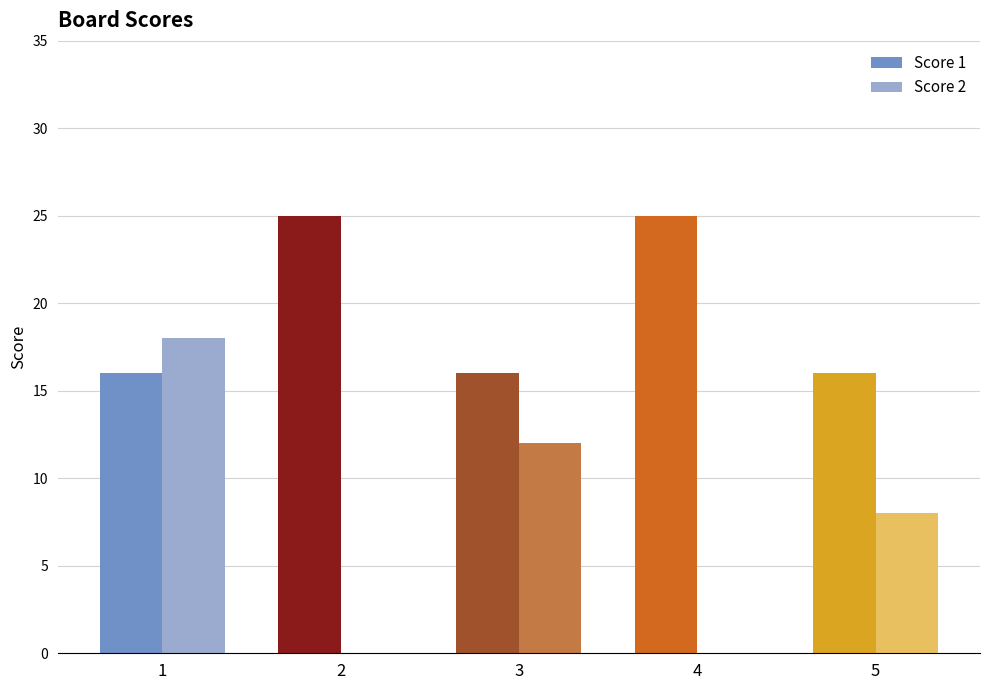

How many data points does each series have?

5